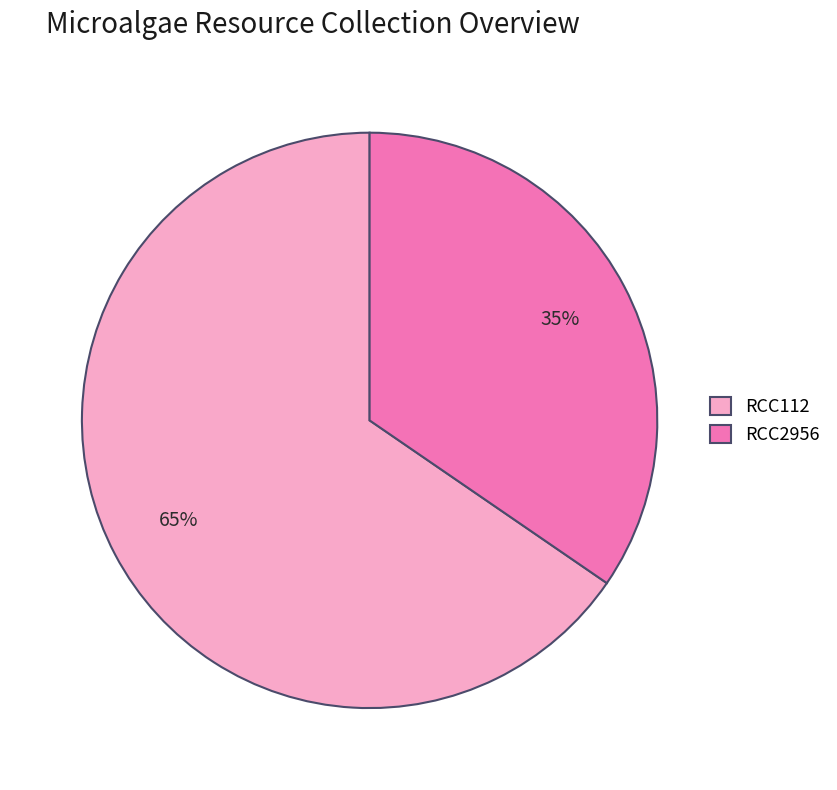

To the nearest percent, what portion does RCC112 represent?

65%